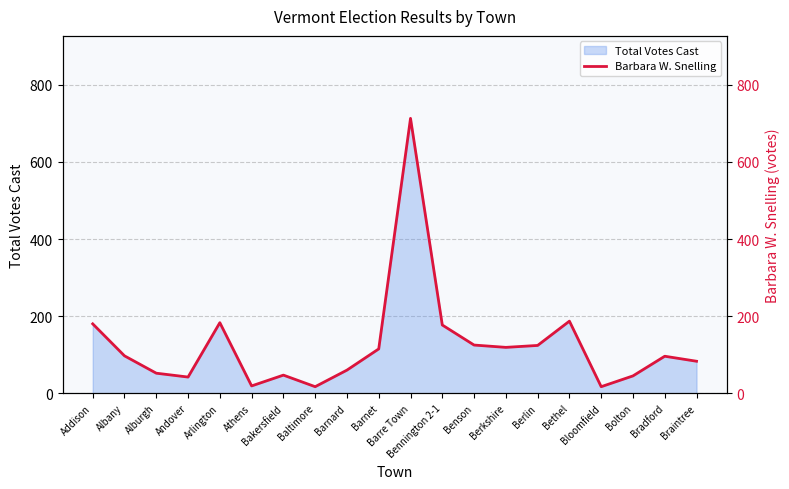

The chart shows a value of 124 at Berlin. True or false?

True